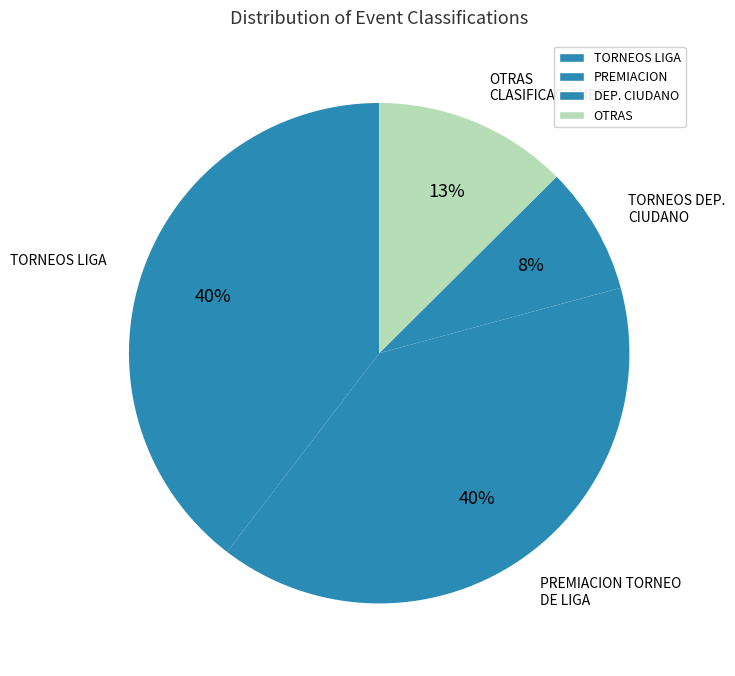

Is there any slice that represents more than half of the pie?

No